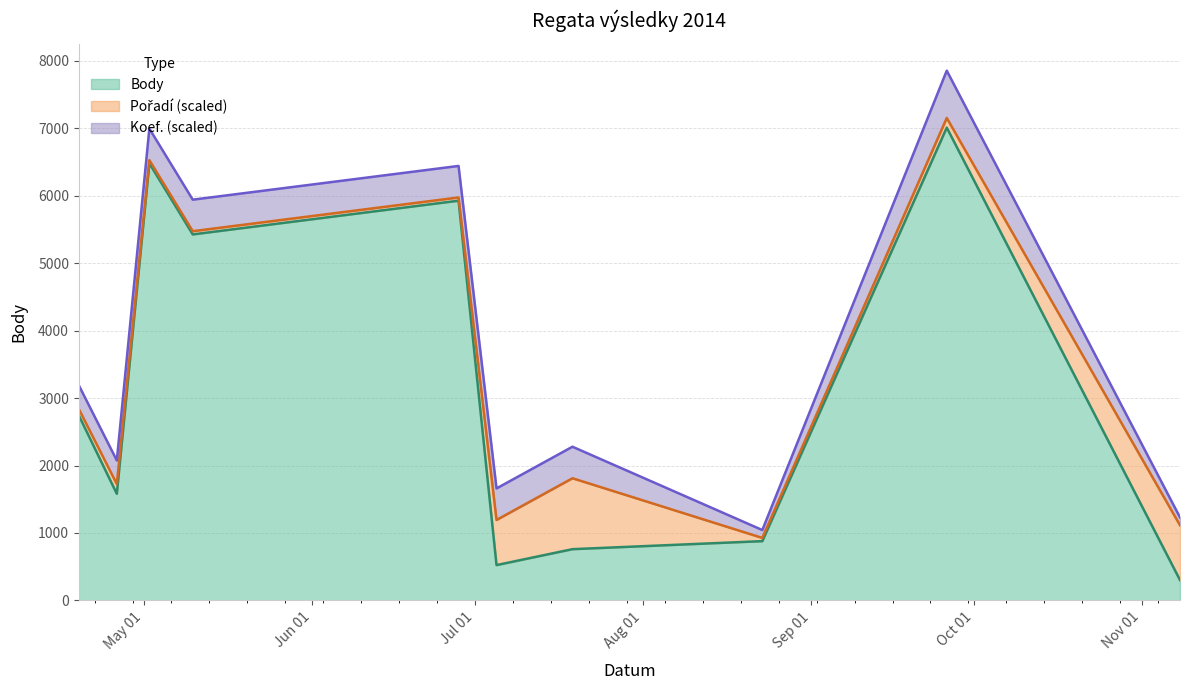

Which series has the largest total across all categories?

Body